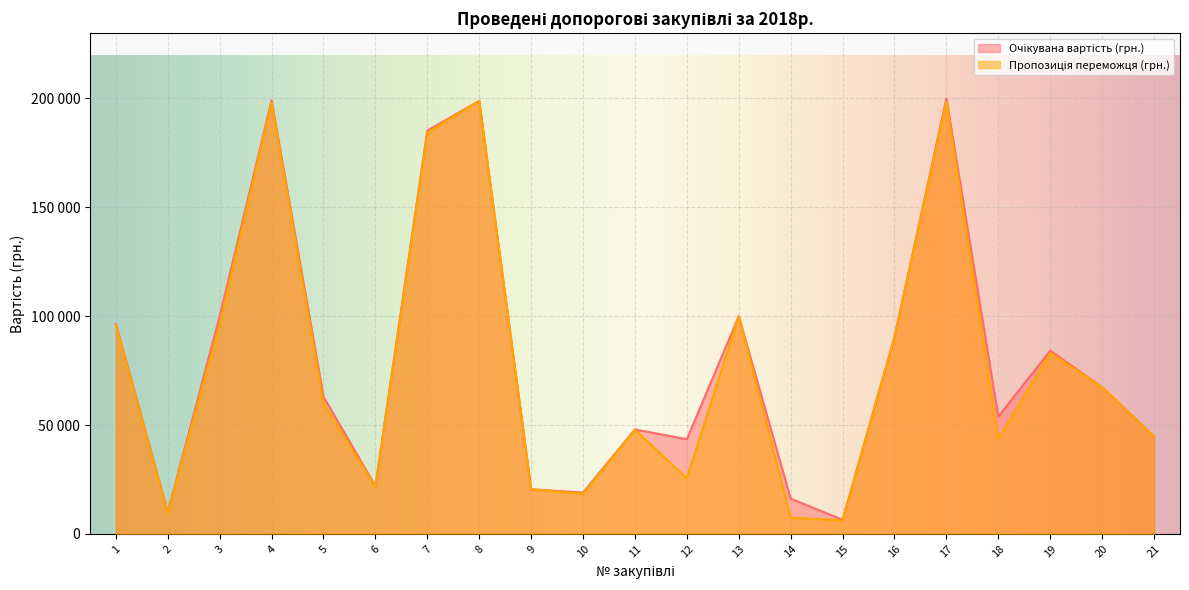

Which series has the largest range (max minus min)?

Очікувана вартість (грн.)